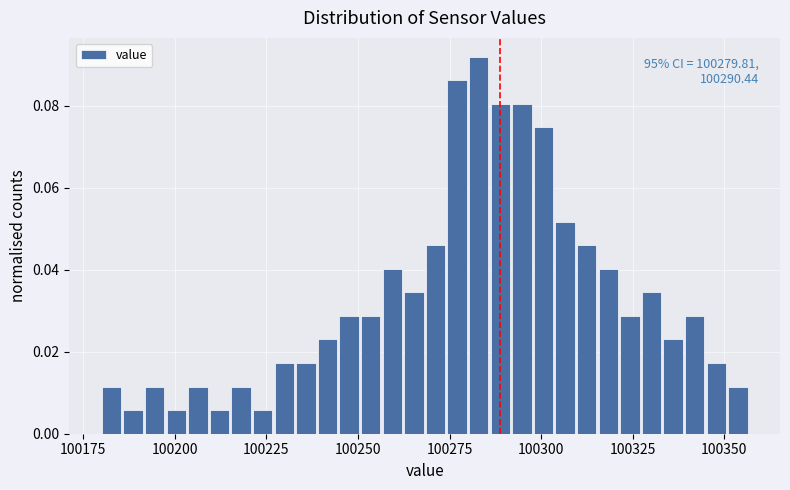

Around what value on the x-axis is the tallest bar? Give the approximate position of its centre, as read against the axis.

100285